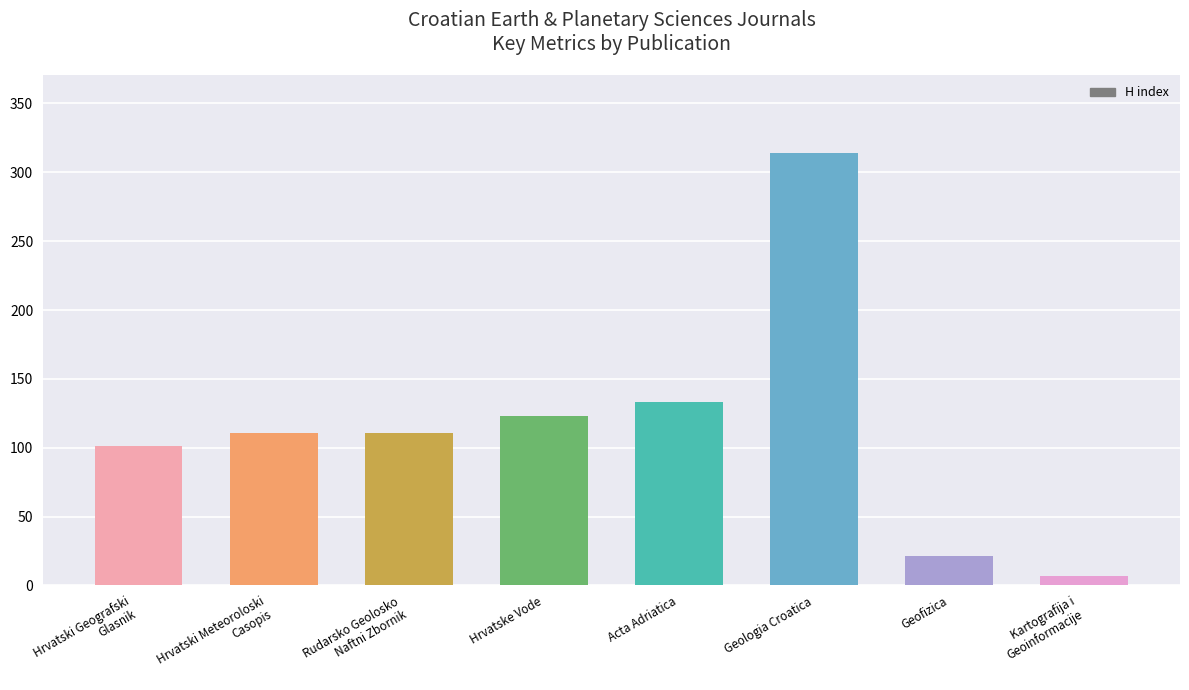

How many distinct data groups are displayed?

1